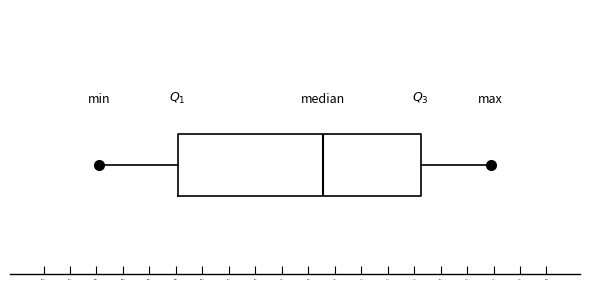

Transcribe this box plot: give where the median line is, the range the box spans, and where the two whiskers end, as read against the x-axis. The values are not printed on the chart, so give them approximately, as read against the axis.

median 1.0, box -0.3 to 1.9, whiskers -1.0 to 2.5